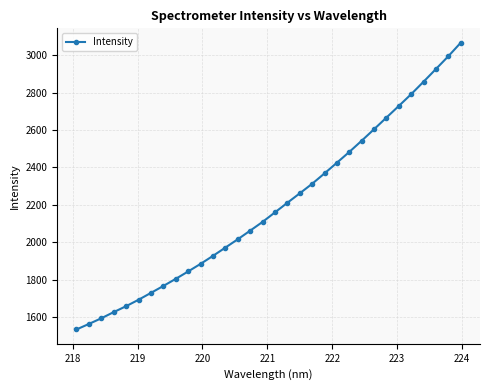

What is the difference between the second highest and minimum values?

1461.4